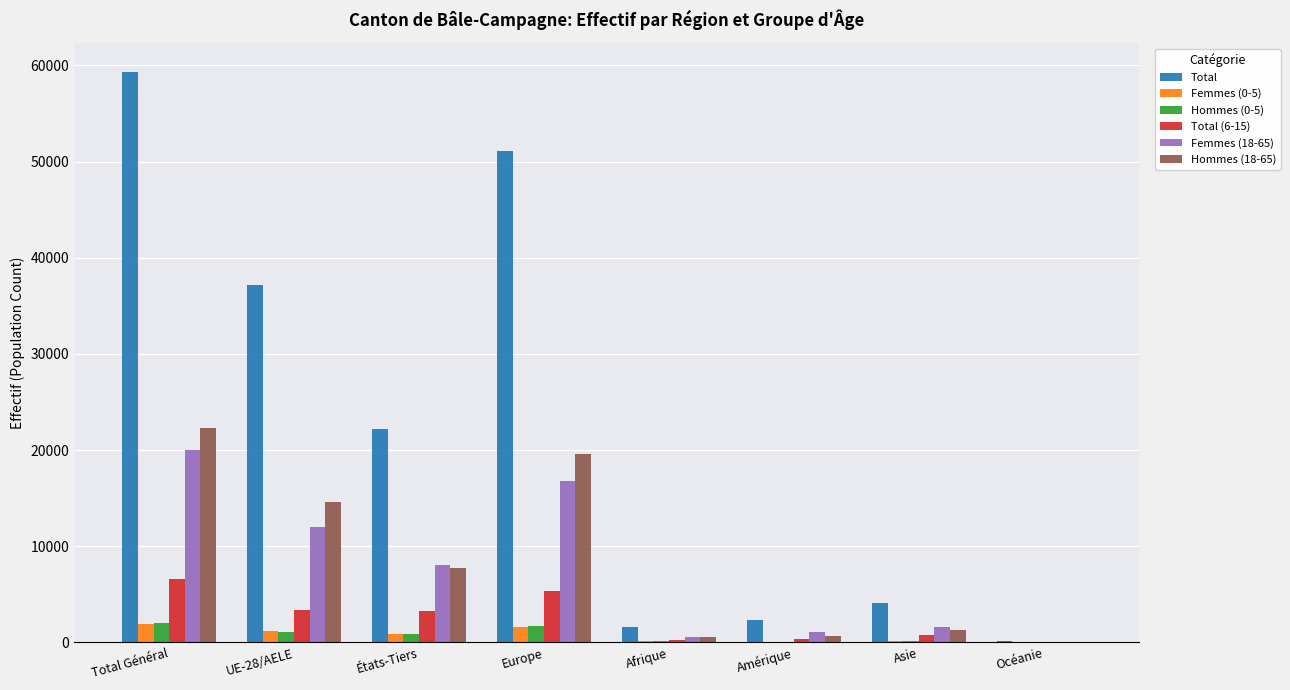

The value of Femmes (18-65) at Asie is 1623. True or false?

True